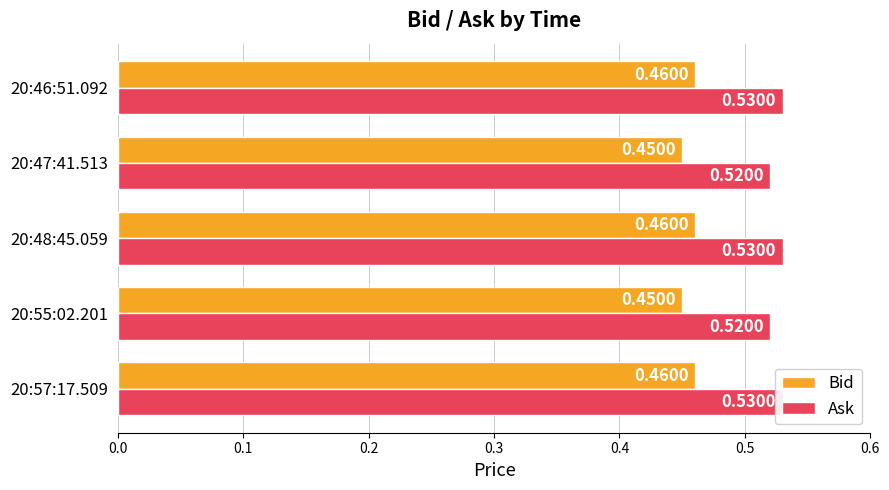

What is the highest value of the Ask series?

0.5